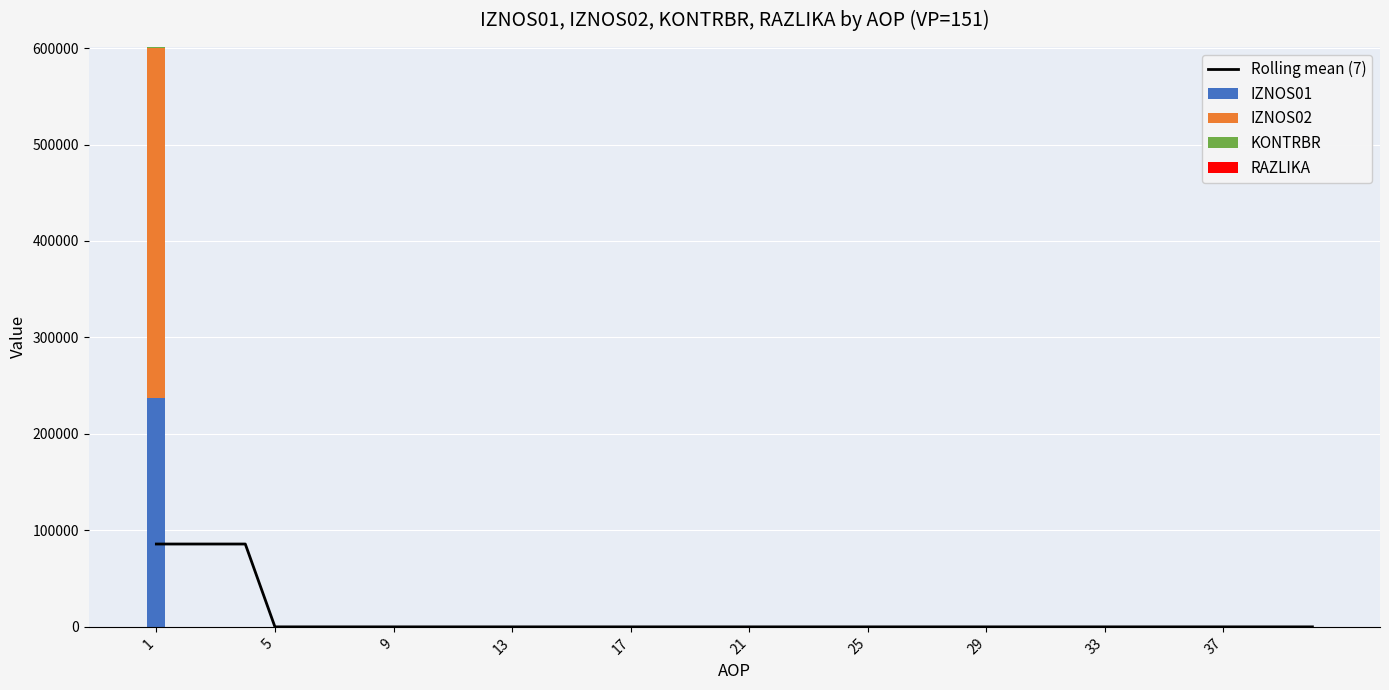

Is it true that Rolling mean (7) equals 37886.6 at 38?

False